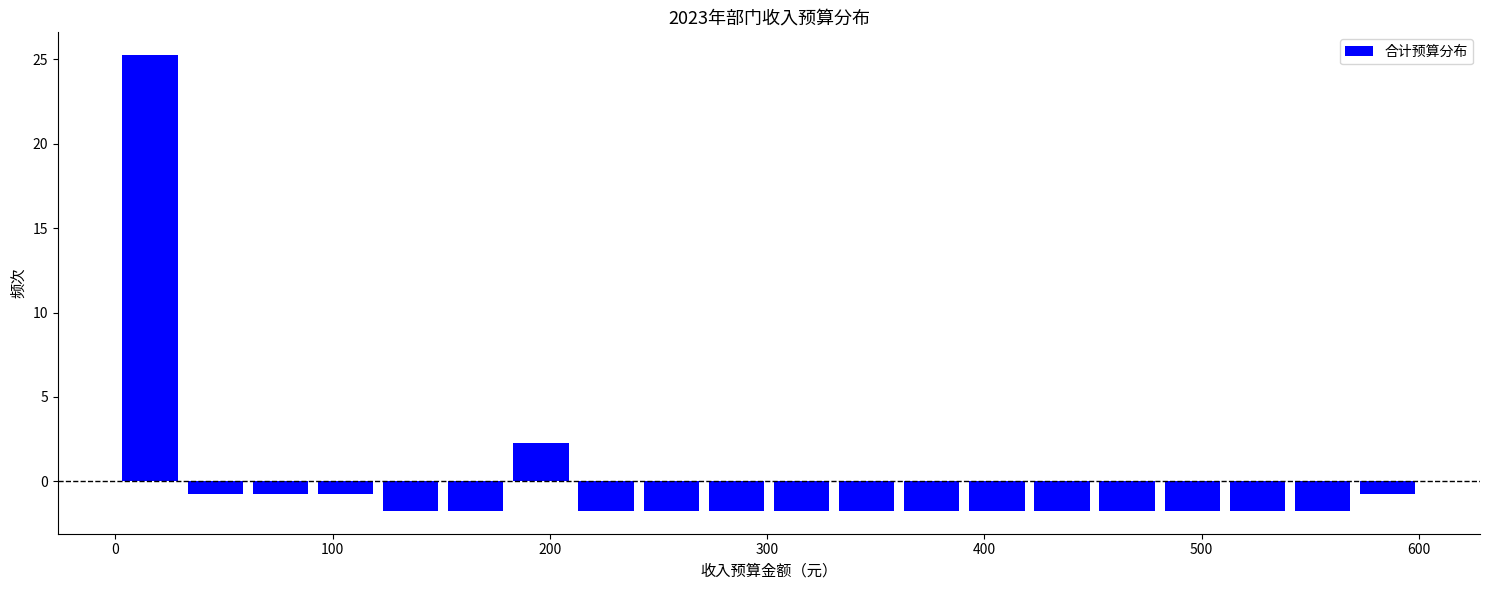

Read against the x-axis, roughly where is the centre of the tallest bar?

20